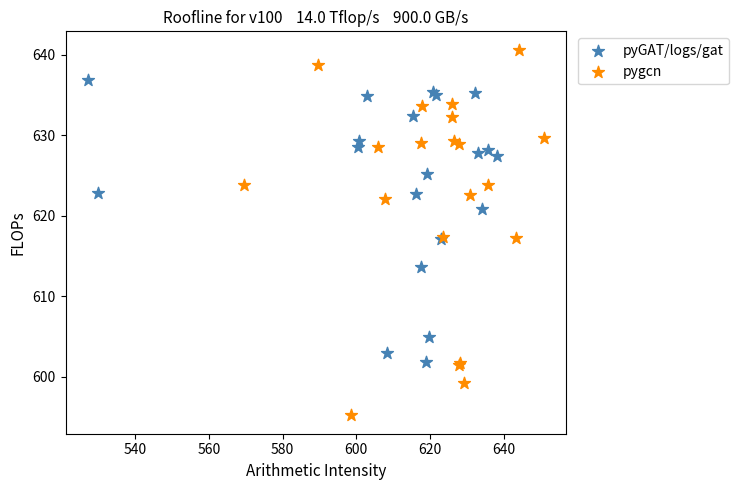

Which series contains the lowest Y value?

pygcn